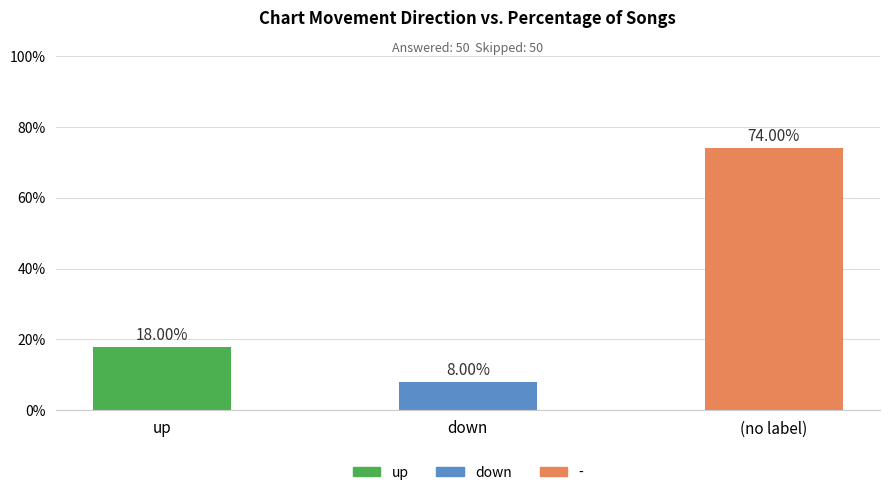

Are the bars horizontal?

No